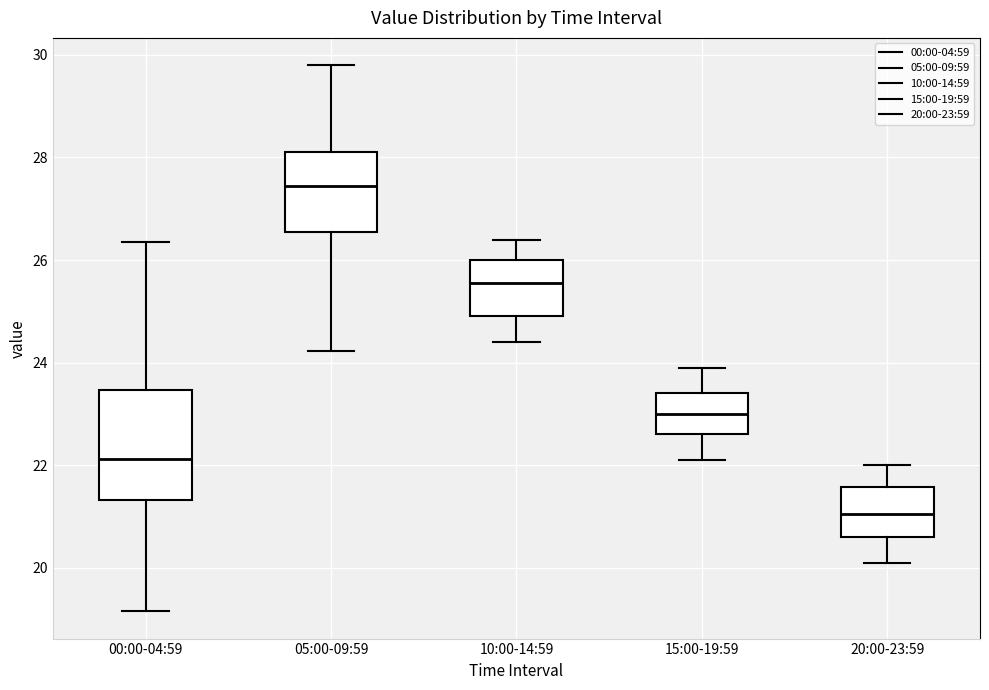

Which box is the tallest, from its lower edge to its upper edge?

00:00-04:59